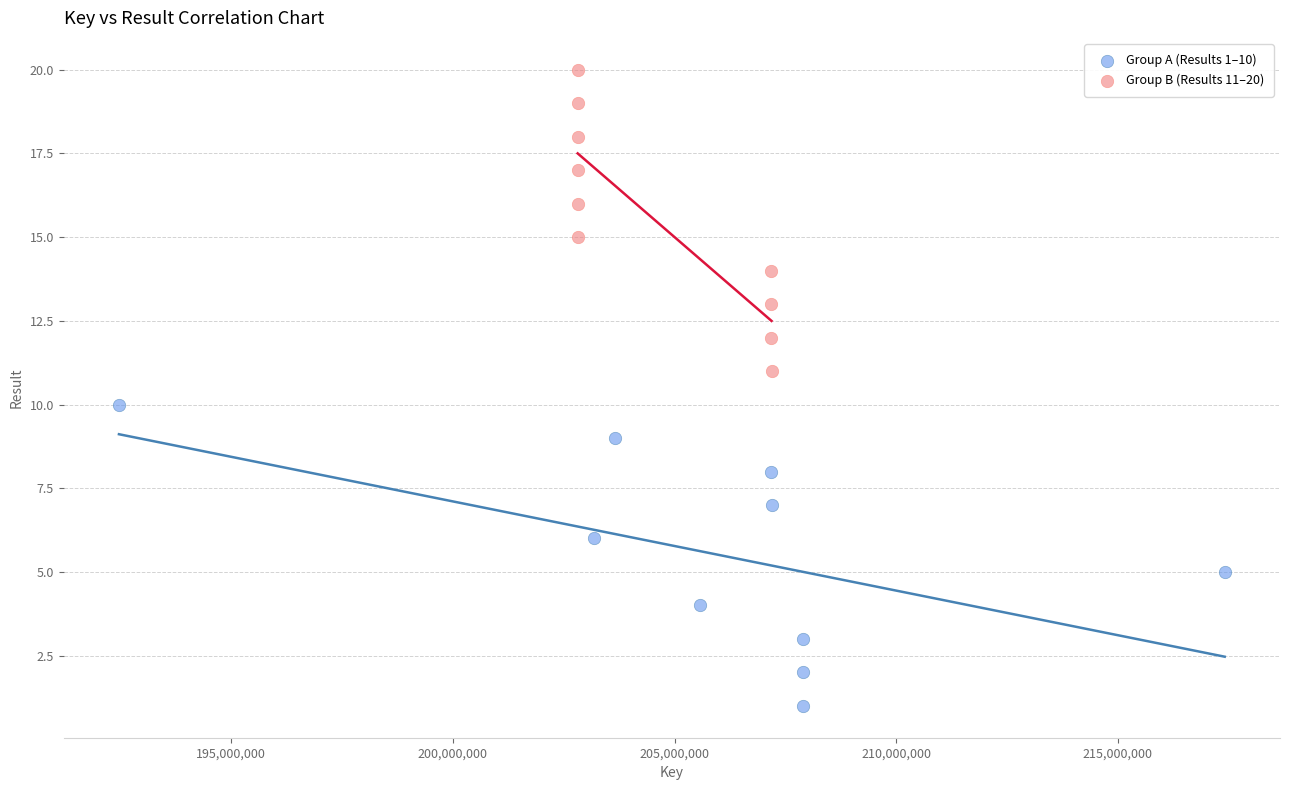

Which series reaches the maximum Y coordinate?

Group B (Results 11–20)